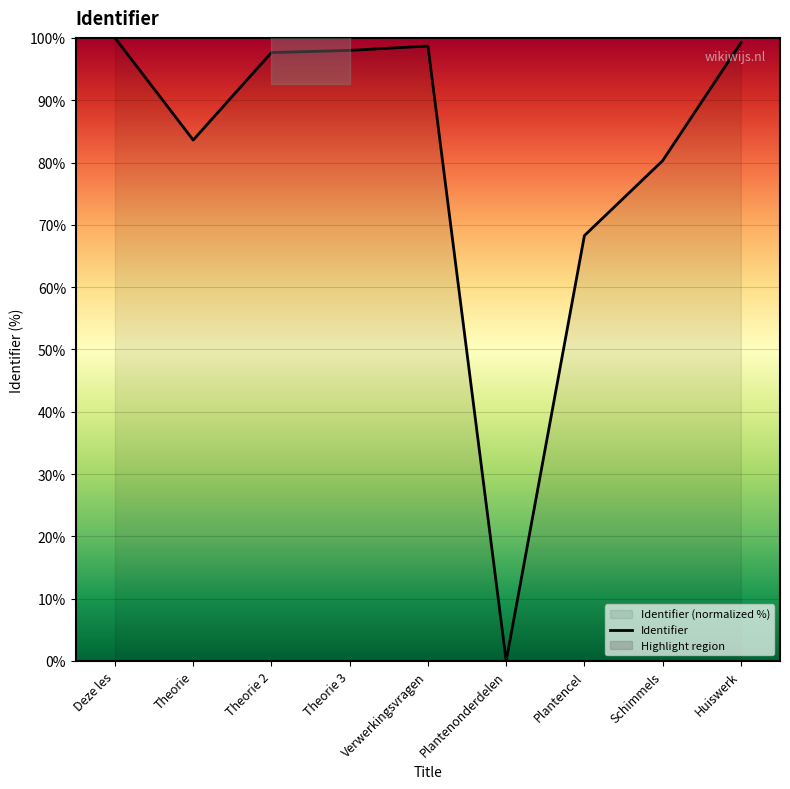

What is the greatest value displayed?

100.0